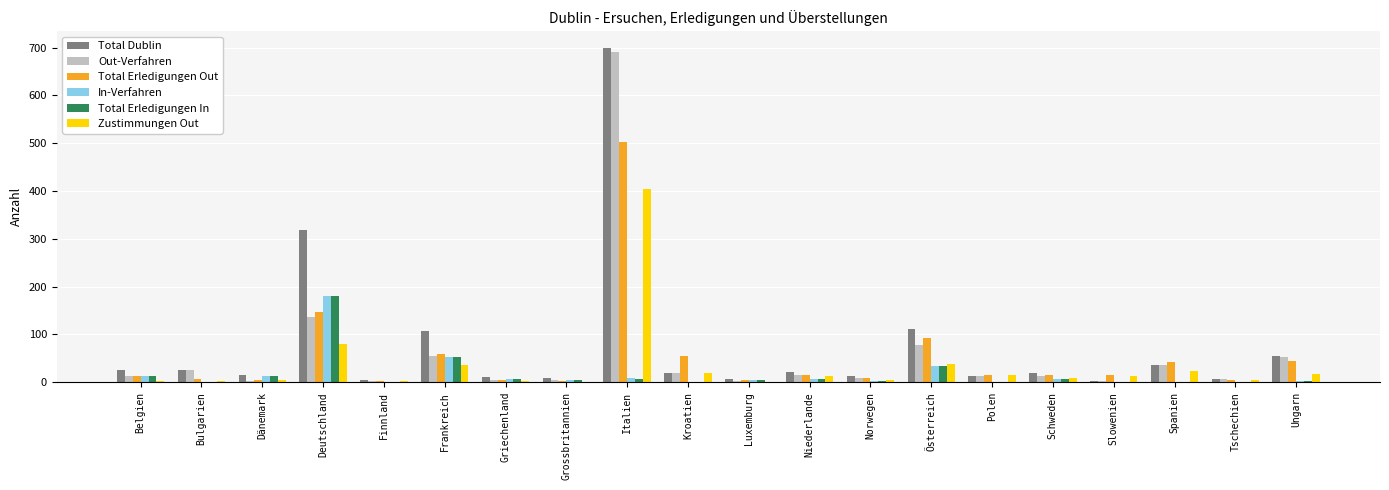

Is the value of In-Verfahren at Ungarn greater than the value of Total Erledigungen Out at Ungarn?

No